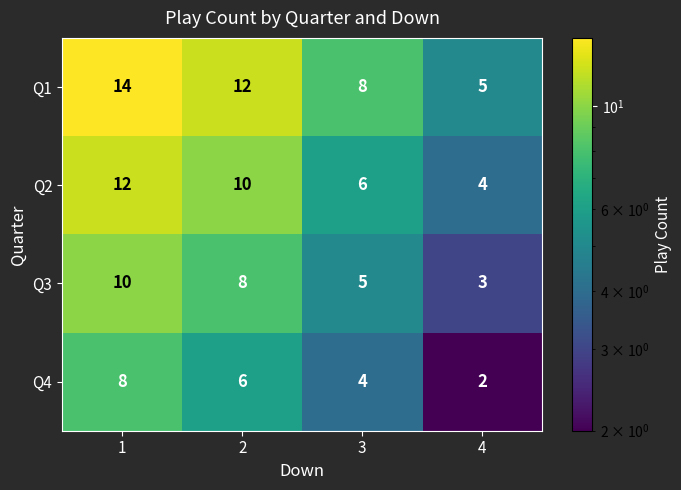

At which category is the sum across all series the highest?

1